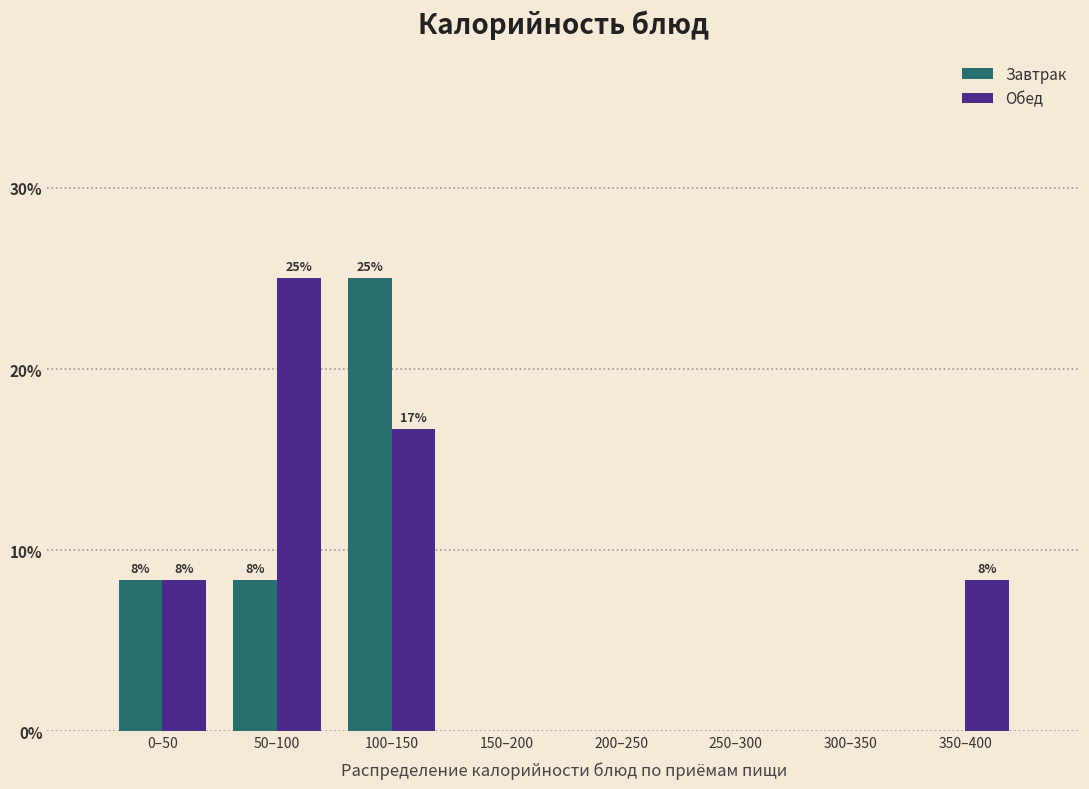

Reading right to left, what are all the values shown in this chart?

Завтрак: 350–400=0.0	300–350=0.0	250–300=0.0	200–250=0.0	150–200=0.0	100–150=25.0	50–100=8.3	0–50=8.3
Обед: 350–400=8.3	300–350=0.0	250–300=0.0	200–250=0.0	150–200=0.0	100–150=16.7	50–100=25.0	0–50=8.3